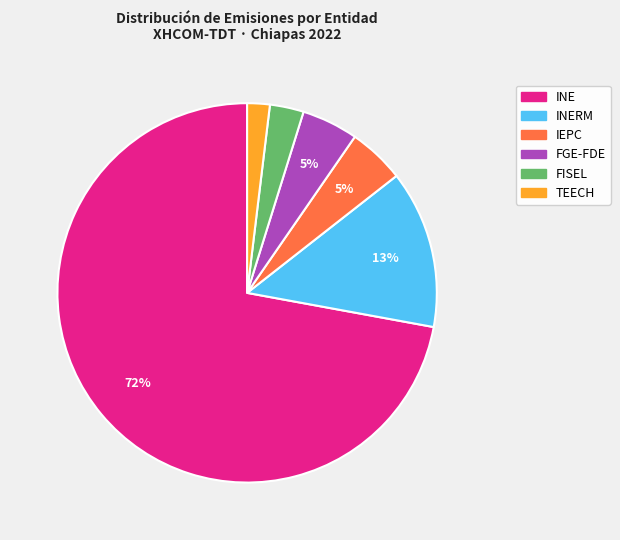

Is there any slice that represents more than half of the pie?

Yes